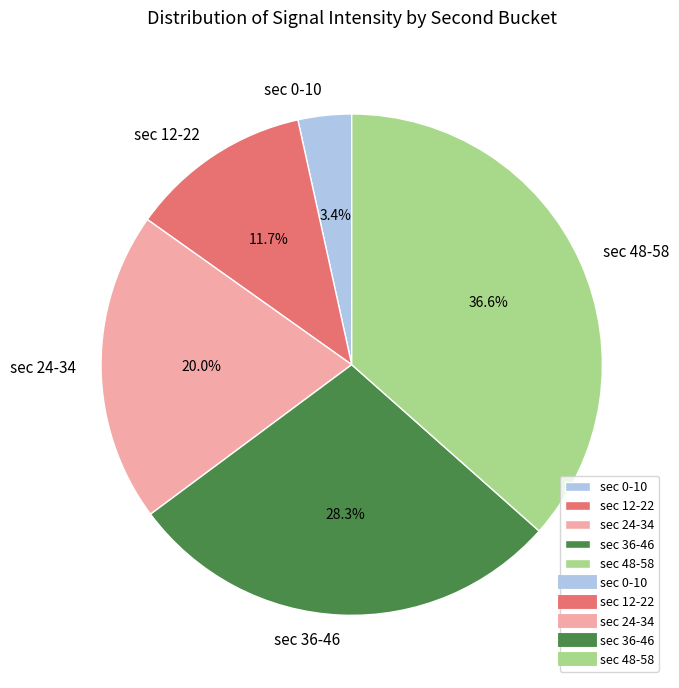

Rank the categories by value from highest to lowest.

sec 48-58, sec 36-46, sec 24-34, sec 12-22, sec 0-10